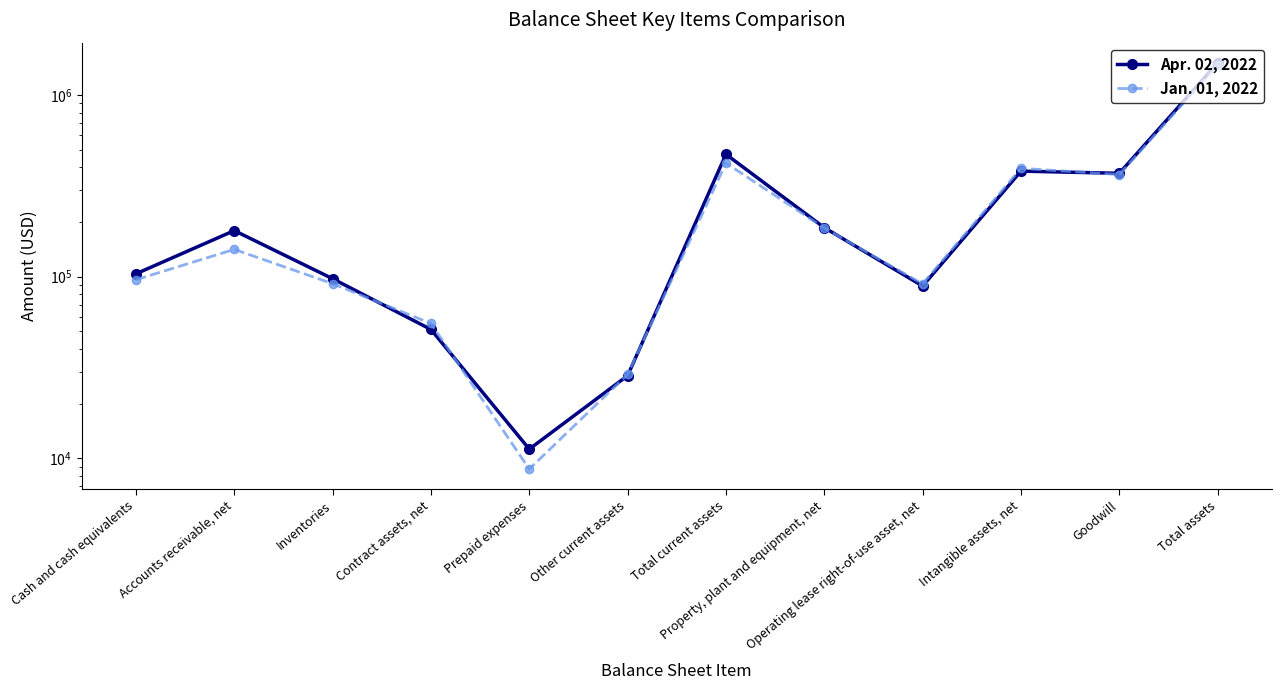

What is the difference between the second highest and second lowest values in the Apr. 02, 2022 series?

442626